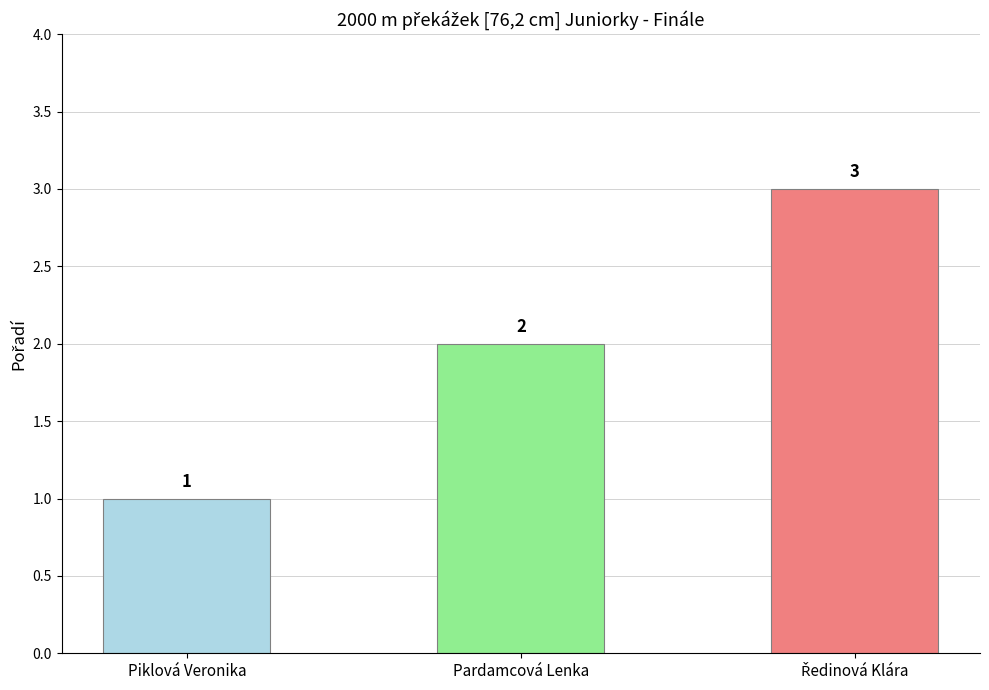

Are the bars horizontal?

No